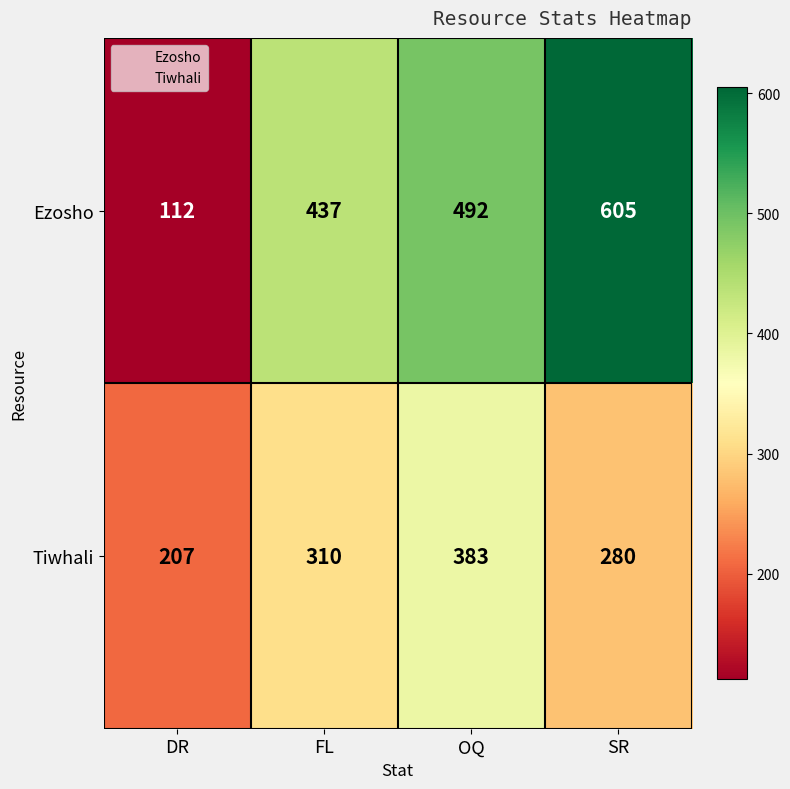

Which category has the highest value in the Ezosho series?

SR